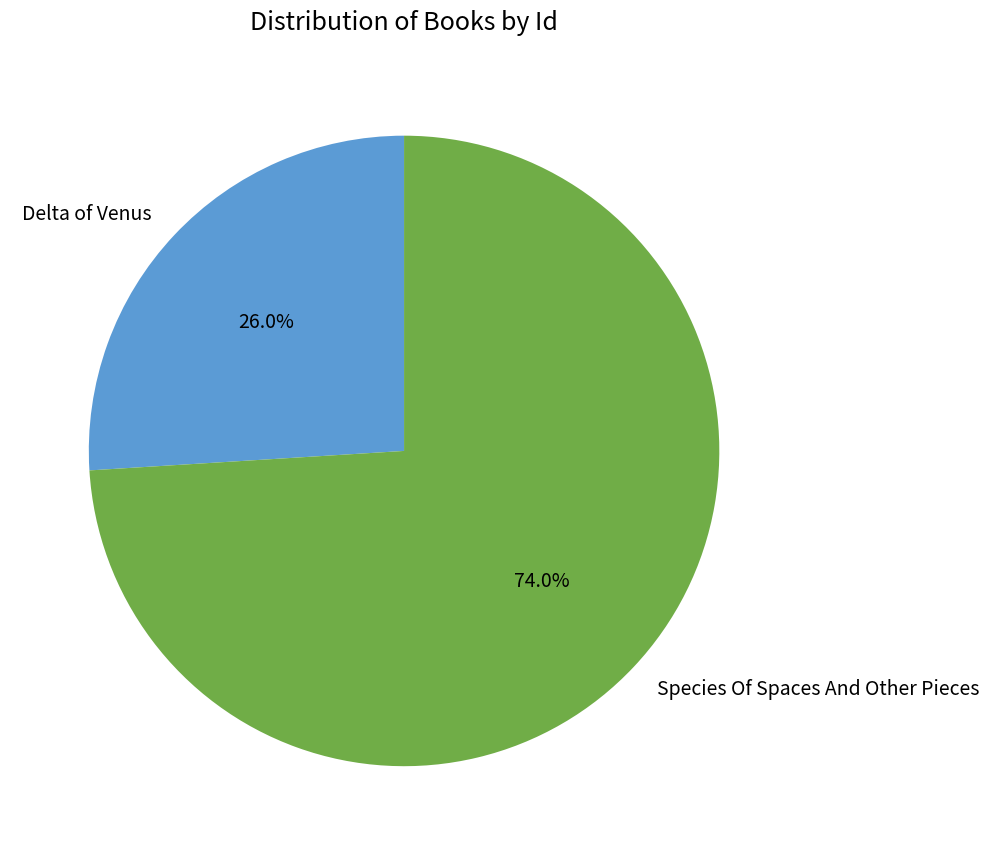

To the nearest percent, what percentage of the pie is Species Of Spaces And Other Pieces?

74%